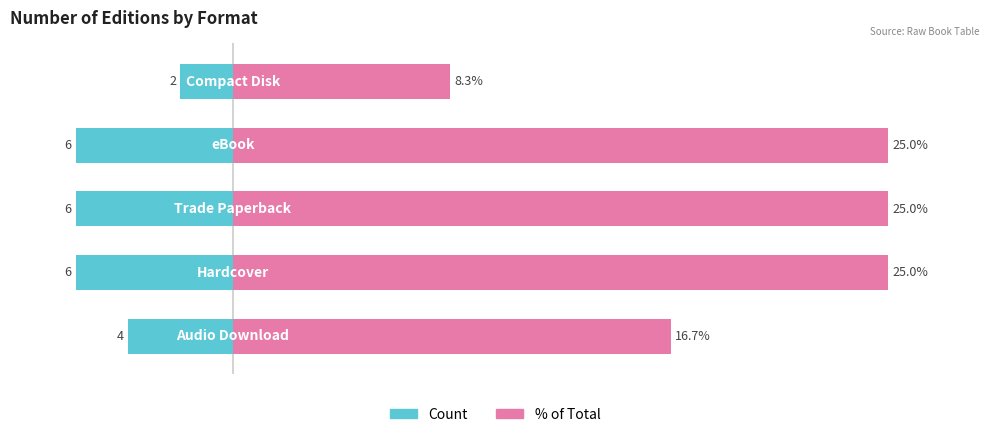

What is the average value of the Count series?

-4.8